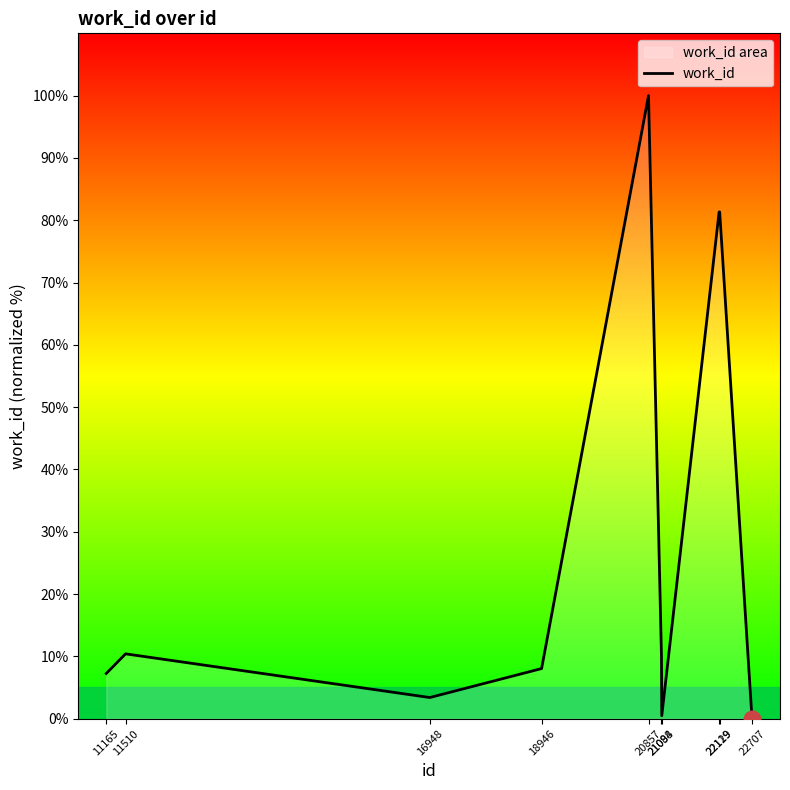

What is the change in value from 16948 to 18946?

+4.6